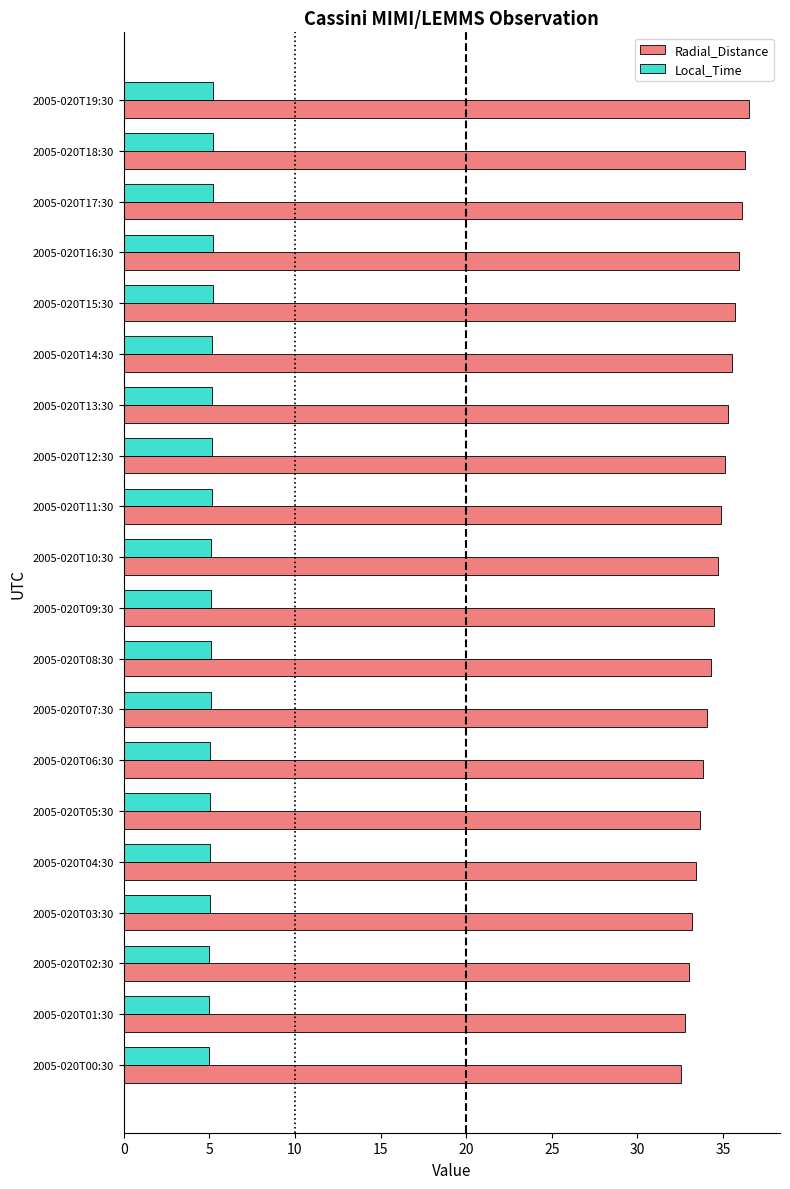

Rank the series by their maximum value, from highest to lowest.

Radial_Distance, Local_Time